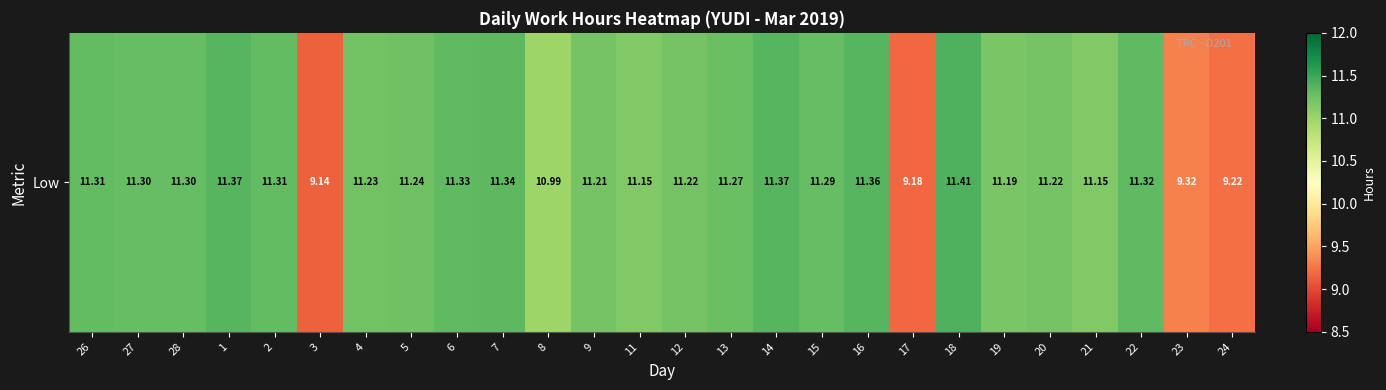

Rank the categories by value from lowest to highest.

3, 17, 24, 23, 8, 11, 21, 19, 9, 12, 20, 4, 5, 13, 15, 27, 28, 26, 2, 22, 6, 7, 16, 1, 14, 18